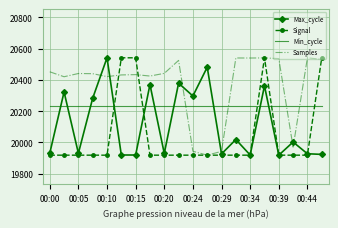

After their last crossing, which series has the higher values: Min_cycle or Samples?

Samples